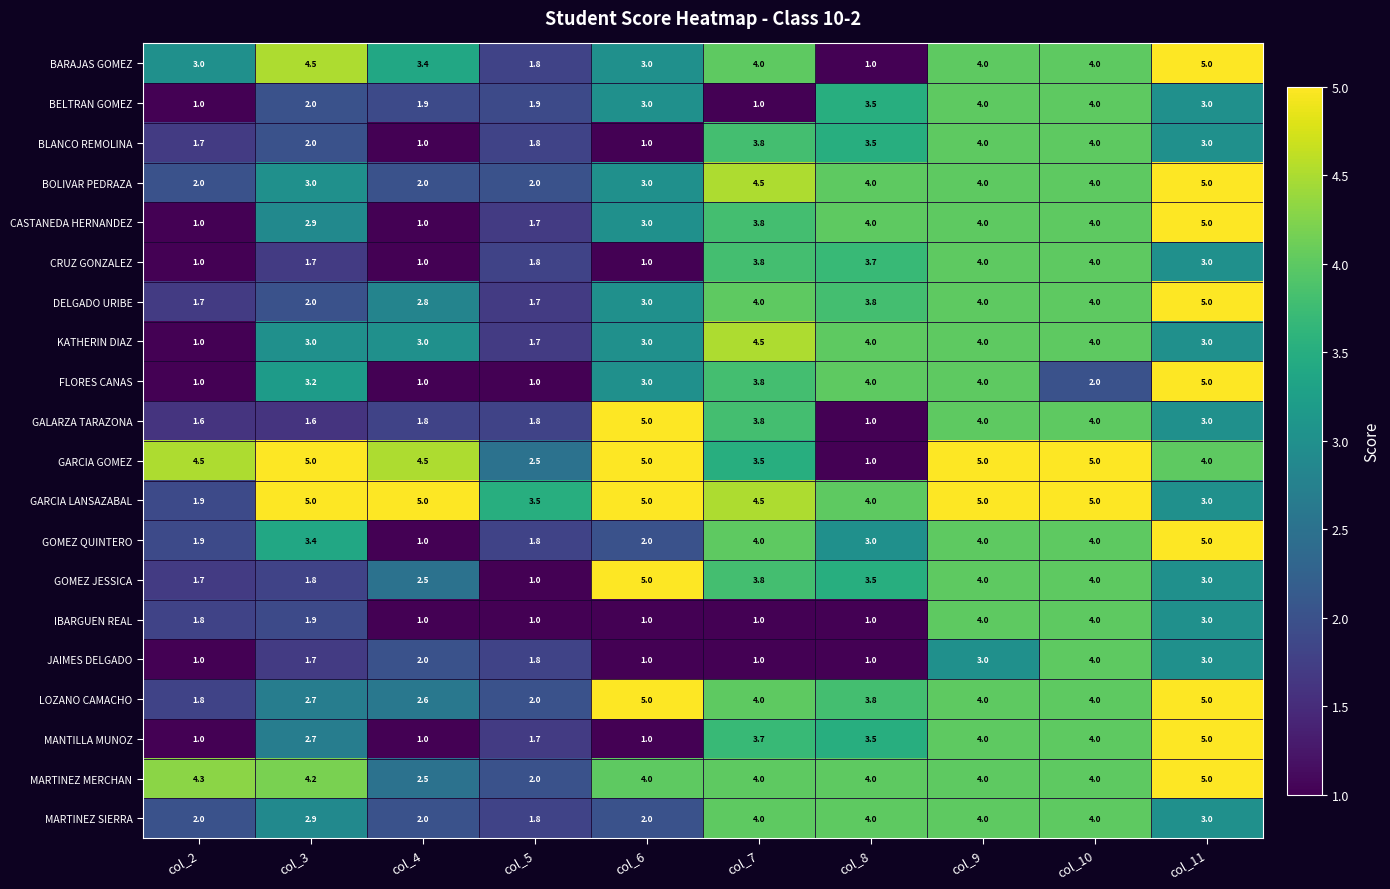

At which label does GARCIA GOMEZ first exceed 4?

col_2